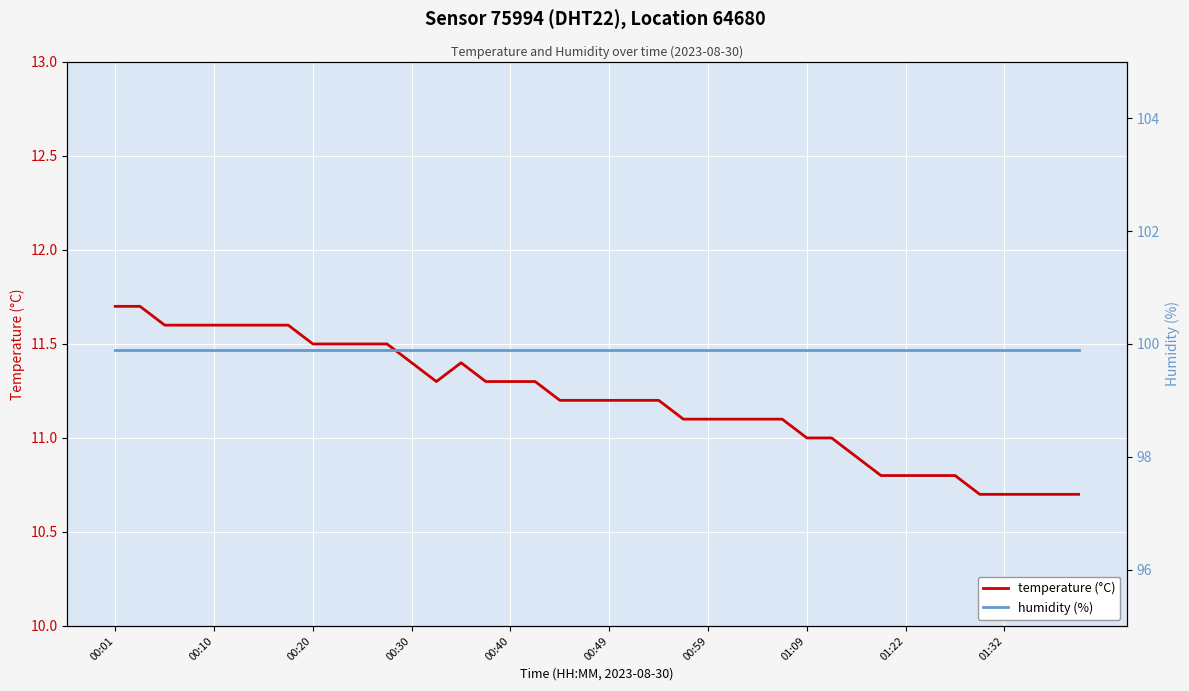

What is the sum of all temperature (°C) values?

448.1